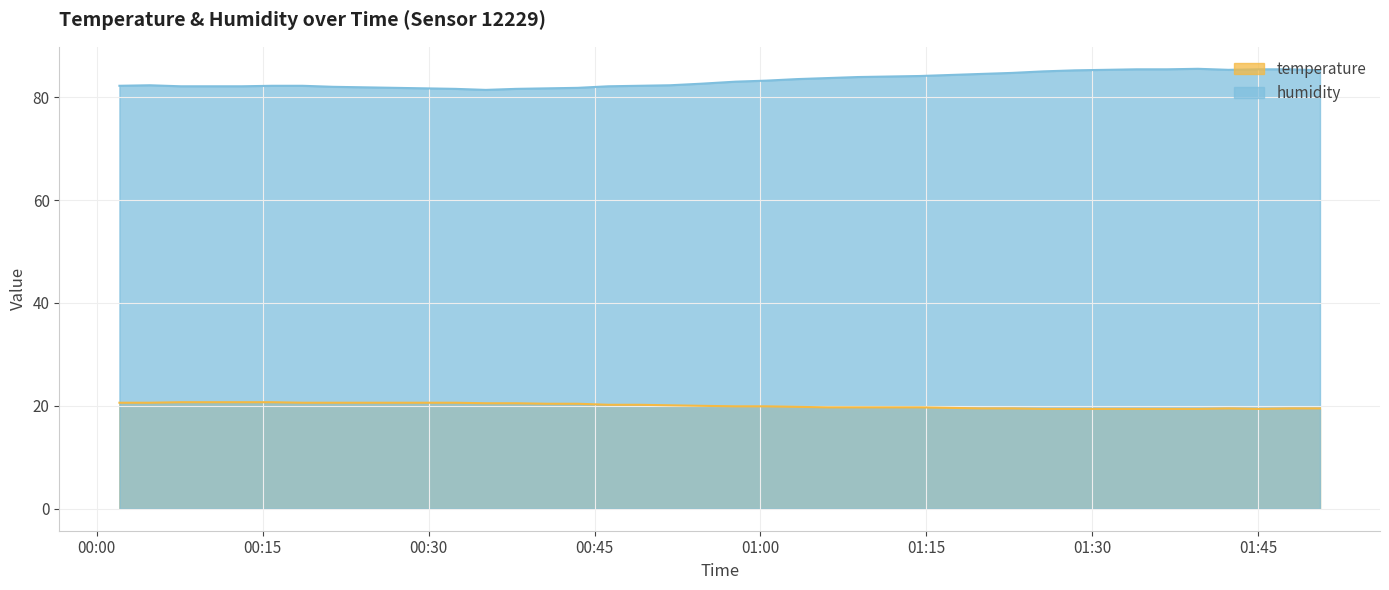

How many lines are shown in the chart?

2